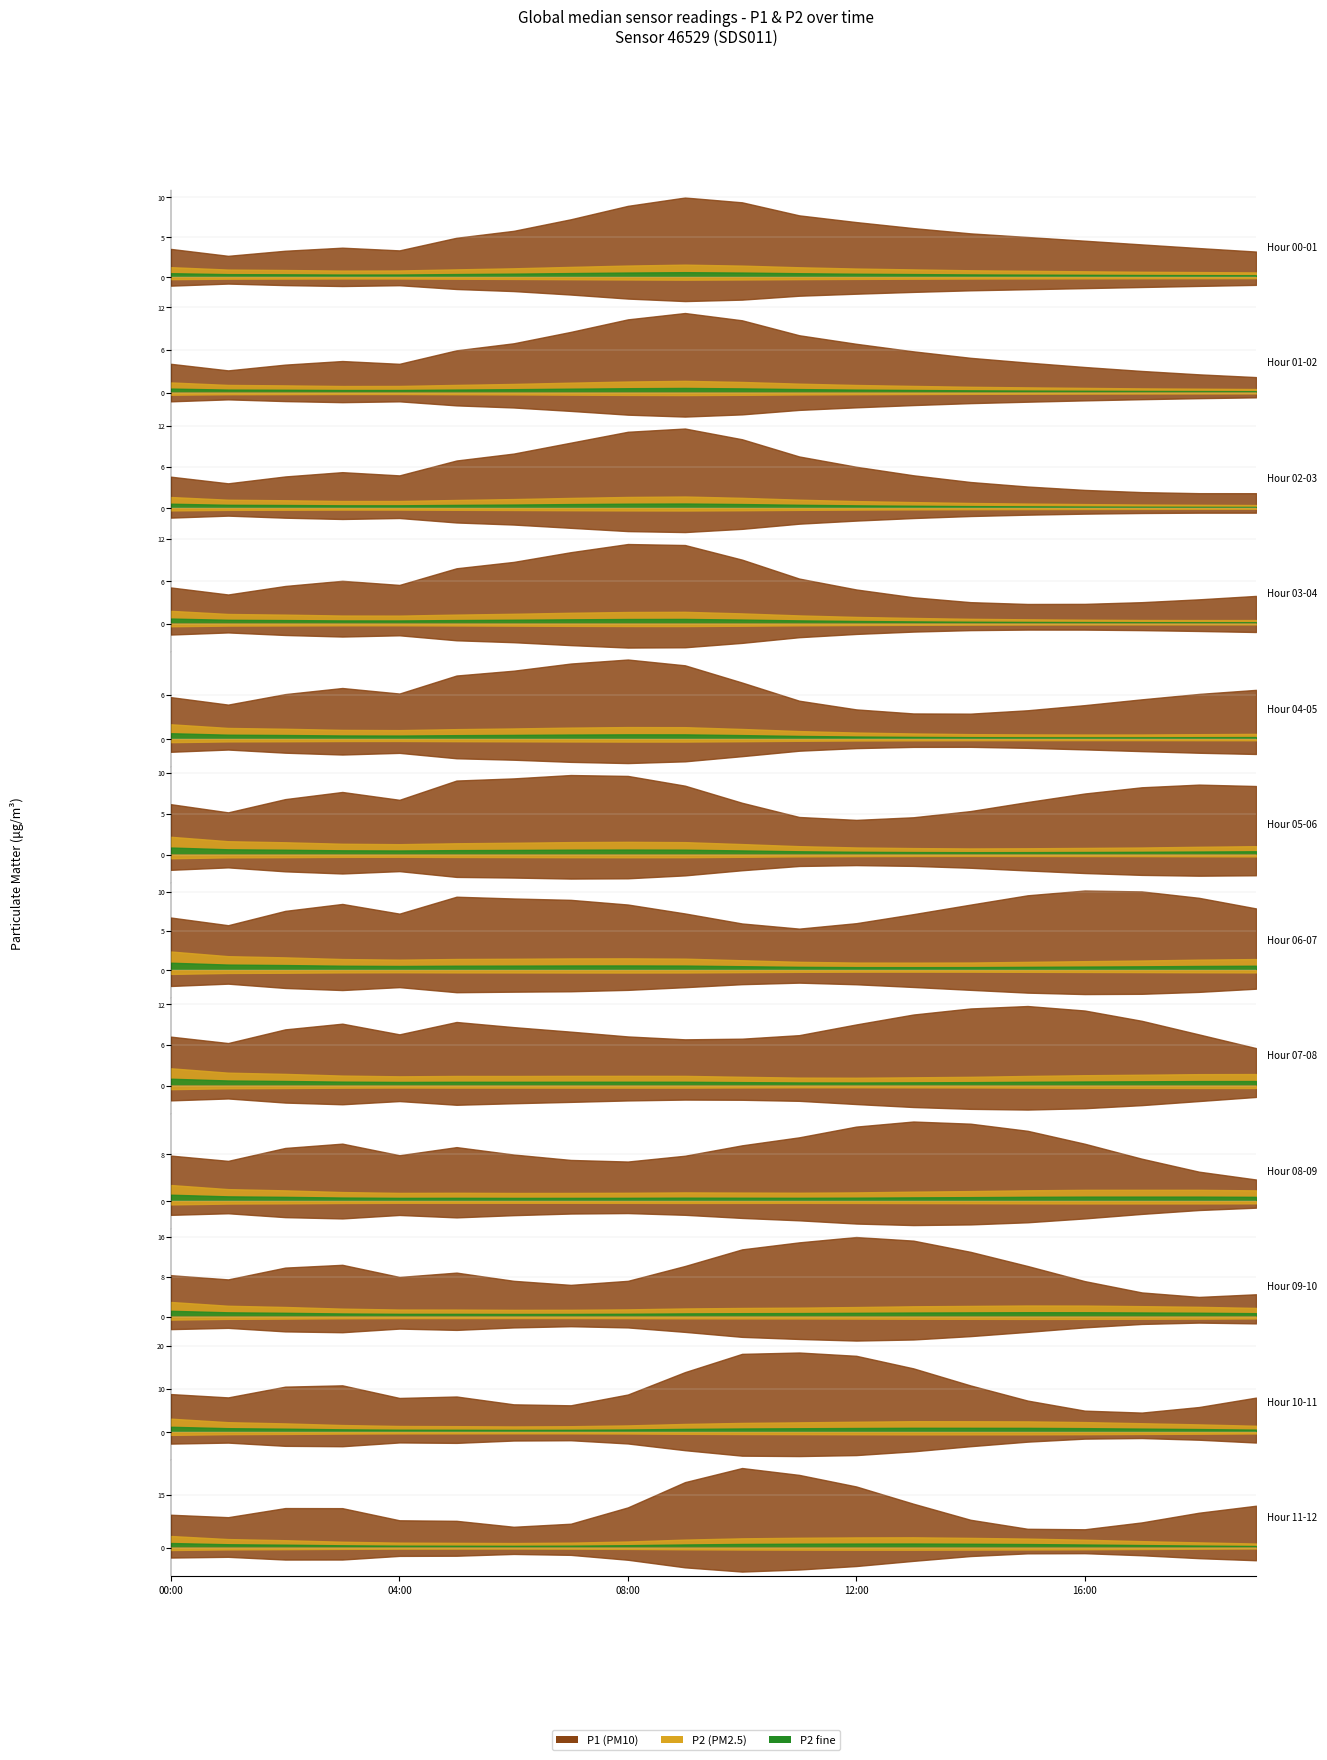

True or false: P1 and P2 cross at least once.

False